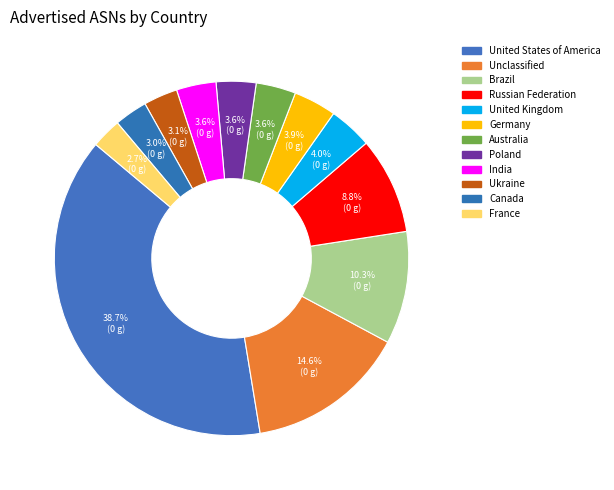

How many segments does this pie chart have?

12